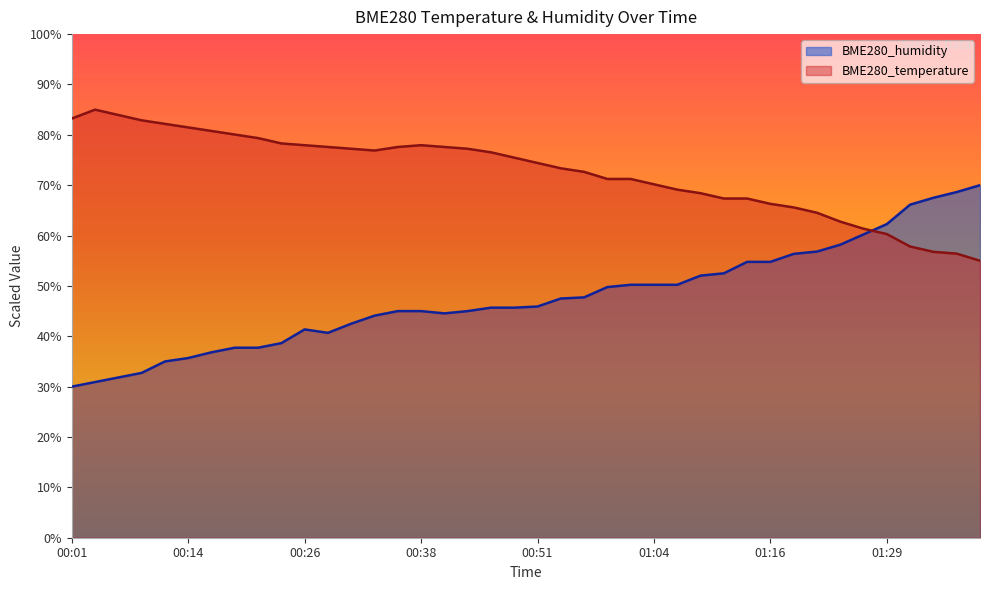

What is the smallest value displayed?

30.0